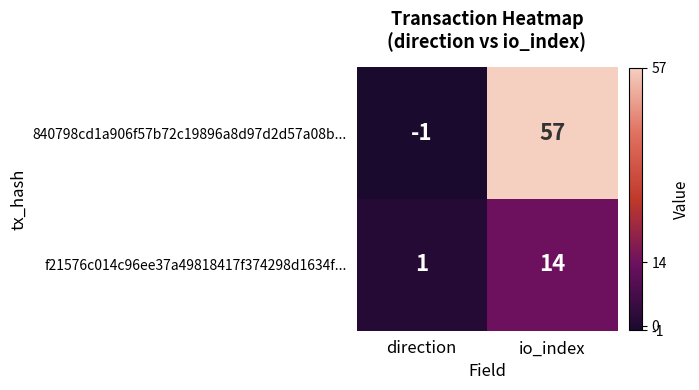

Which label corresponds to the largest value in the chart?

io_index